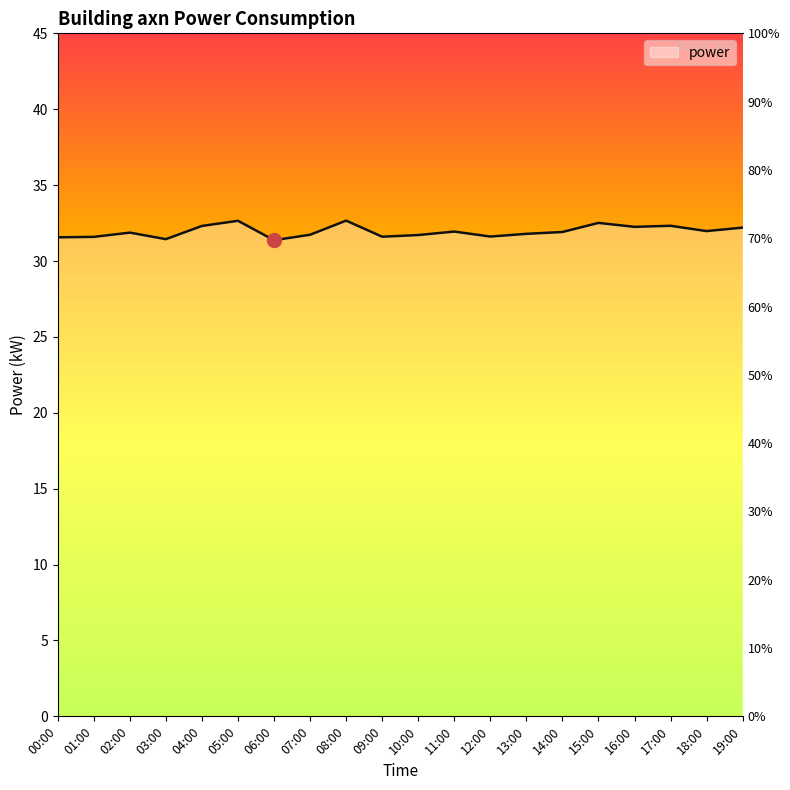

What is the value of the 5th point from the left?

32.3